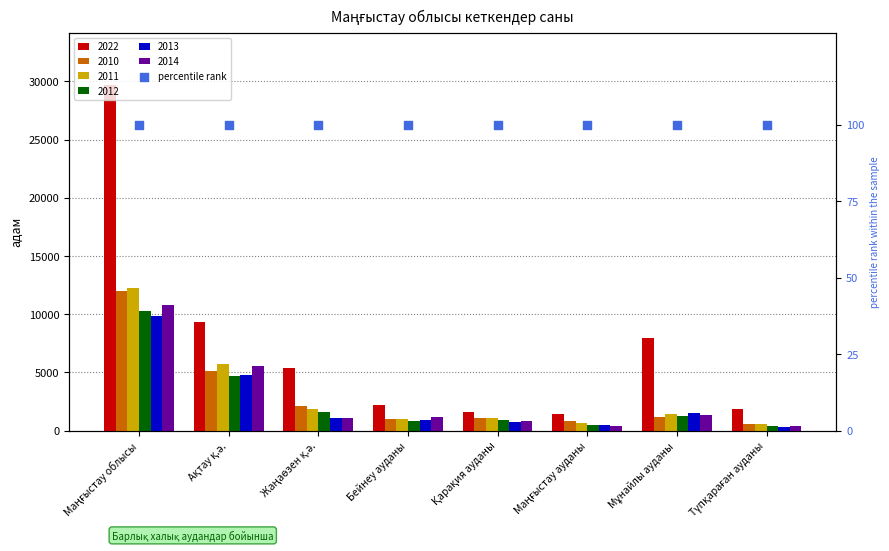

Which series contains the lowest Y value?

2013